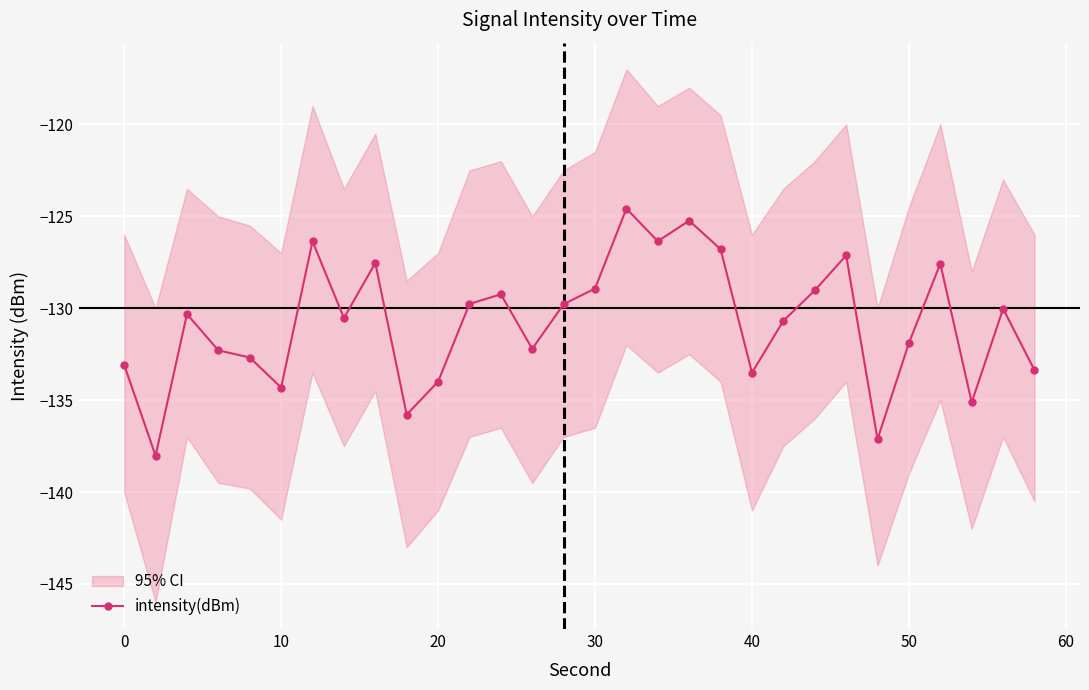

Is this an area chart (filled region under the line)?

No